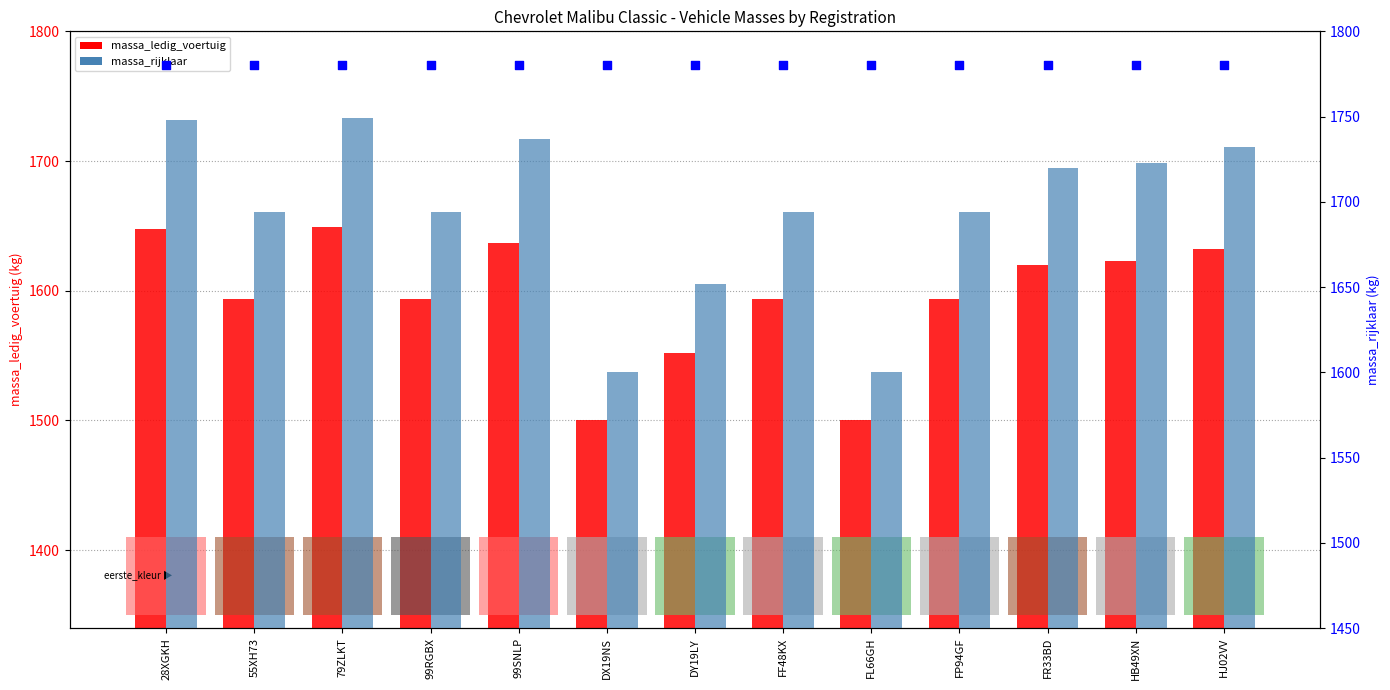

Is the value of massa_ledig_voertuig at DX19NS greater than the value of massa_rijklaar at 55XH73?

No